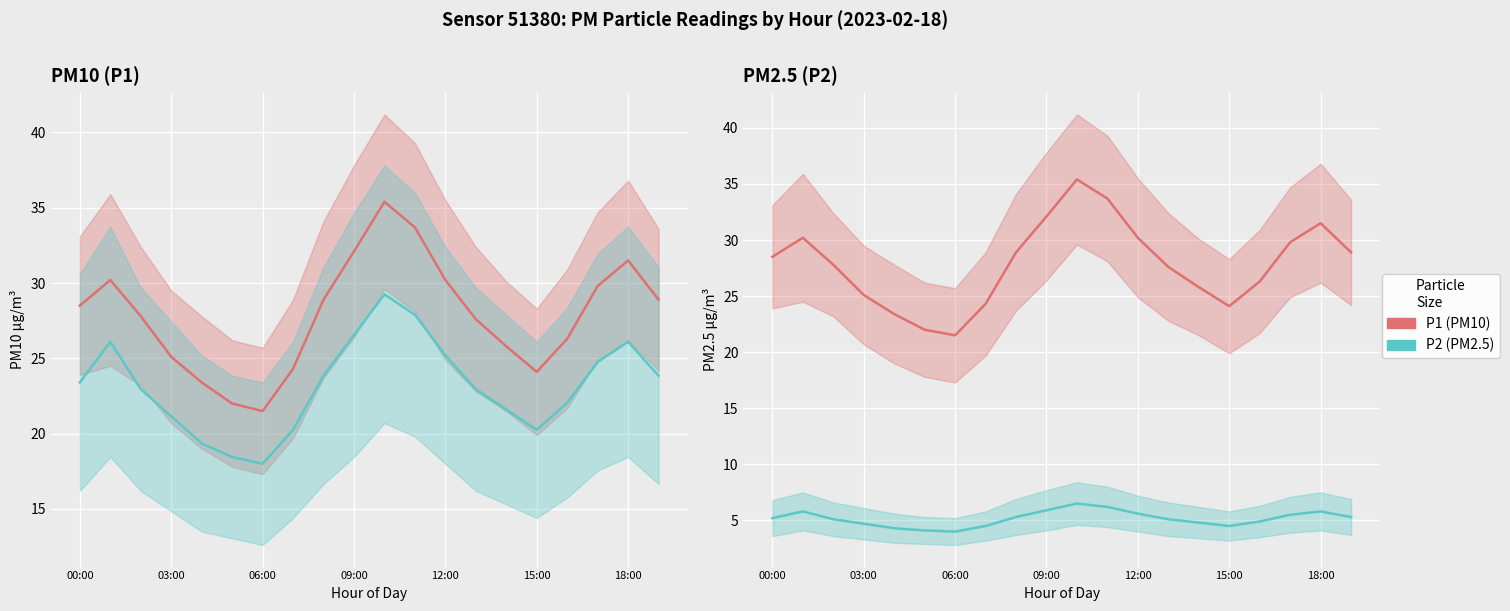

True or false: P2 (PM2.5) has more than 1 interior local peaks.

True